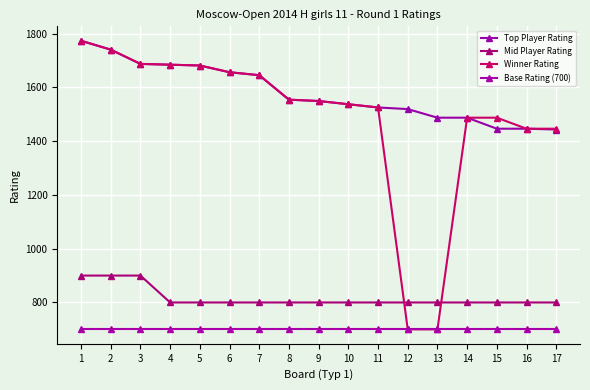

Count the number of data series in this chart.

4